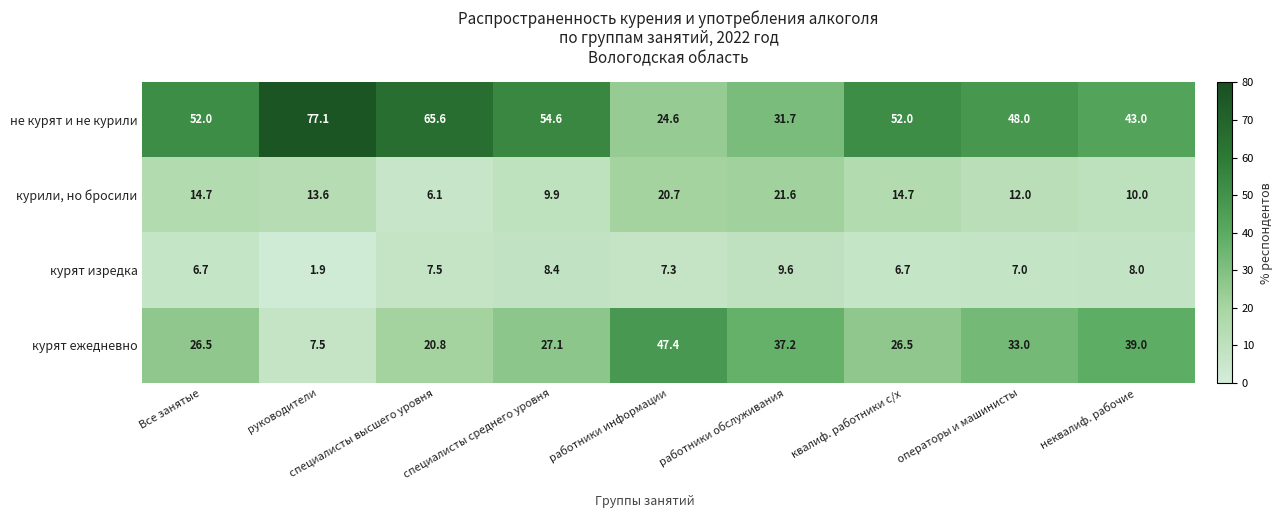

What is the sum of all курят ежедневно values?

265.0